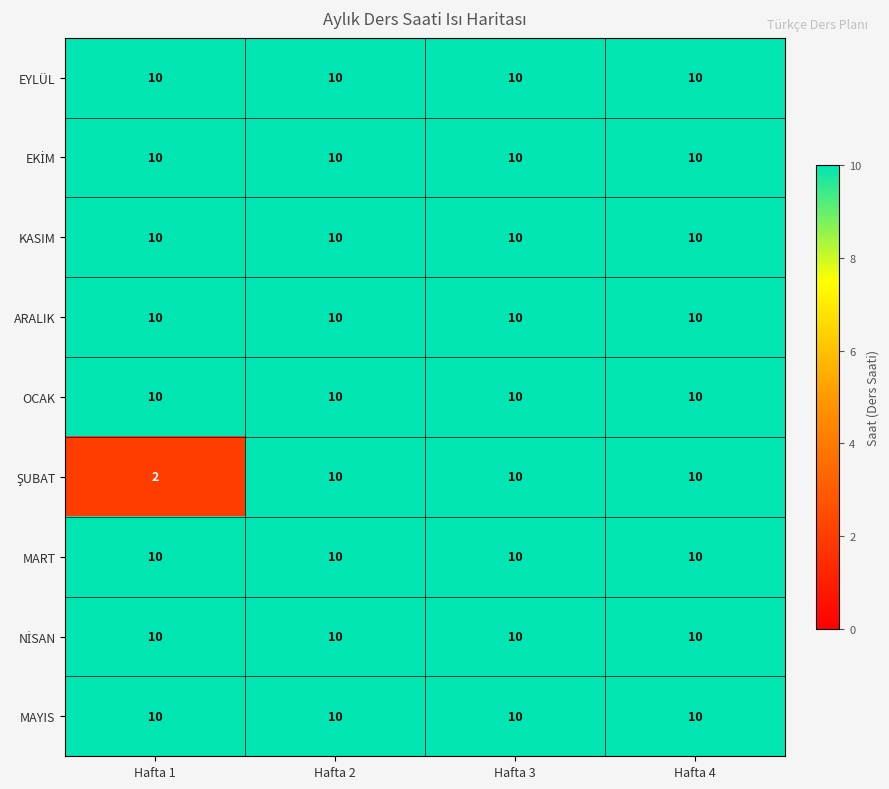

Is it true that EYLÜL equals 10 at Hafta 4?

True